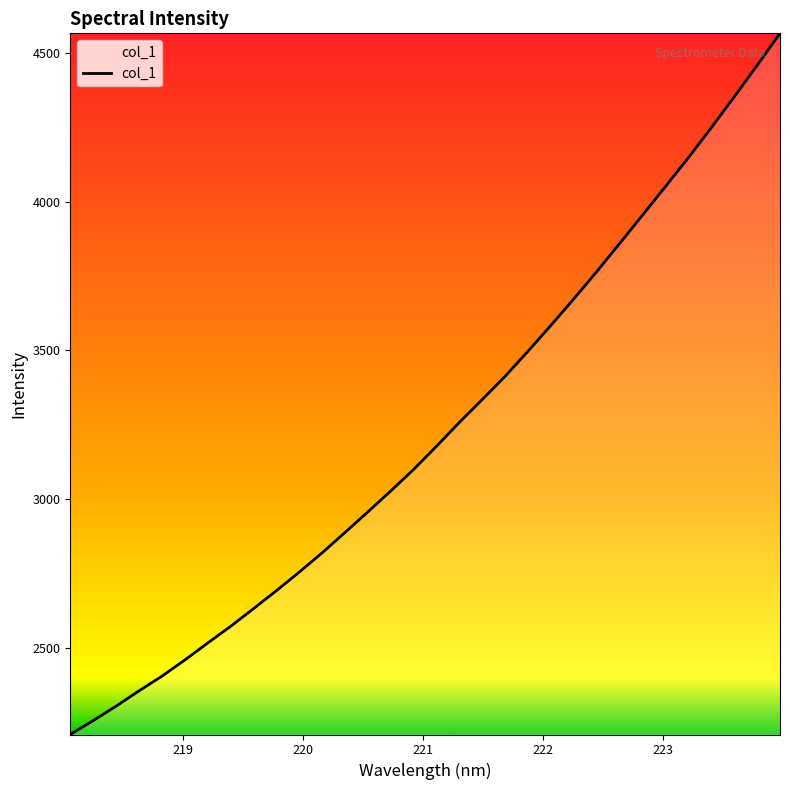

What is the difference between the maximum and minimum values?

2355.8